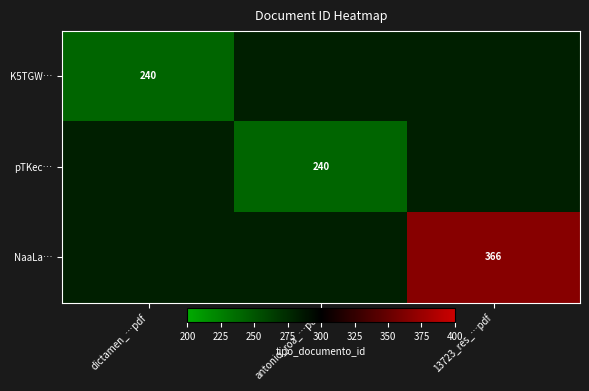

What is the greatest value displayed?

366